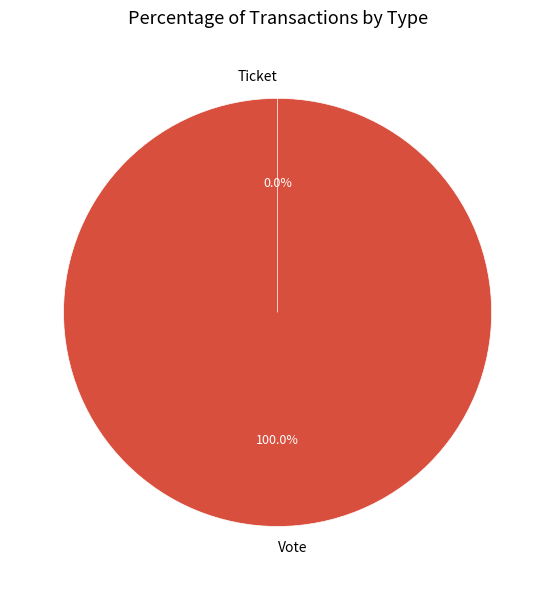

How many slices are in this pie chart?

2